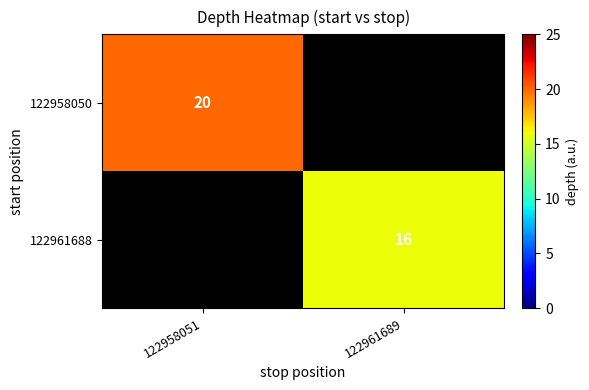

True or false: 122961688 has a value of 16 at 122961689.

True